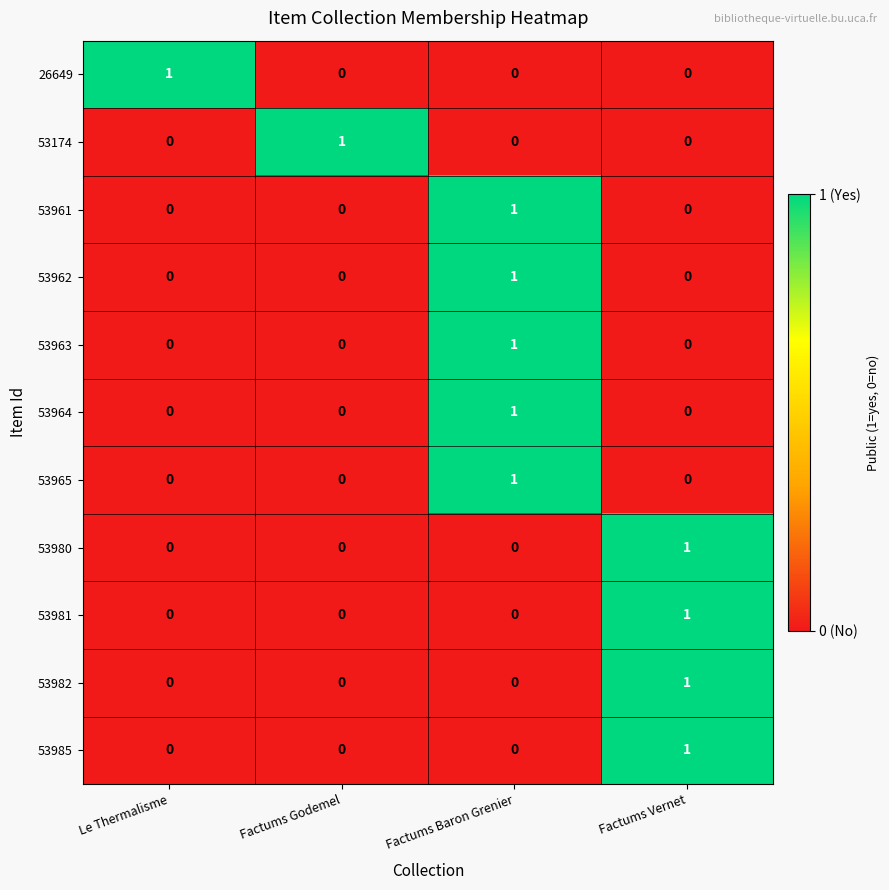

What is the spread (max minus min) of values at Factums Vernet?

1